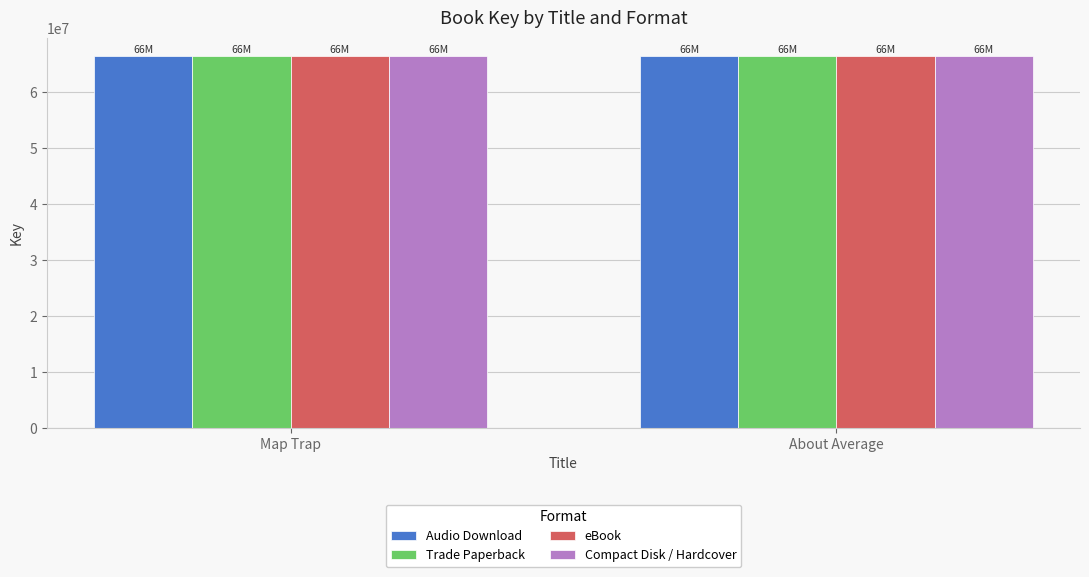

What is the average value of the eBook series?

66372185